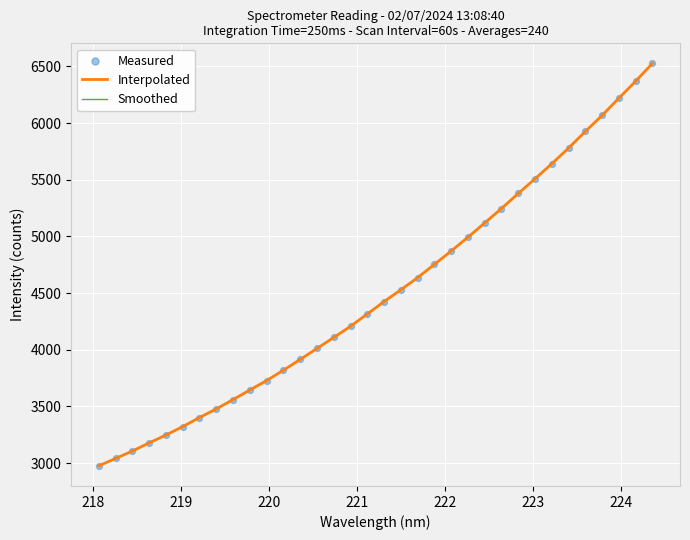

Which series has the largest total across all categories?

Interpolated